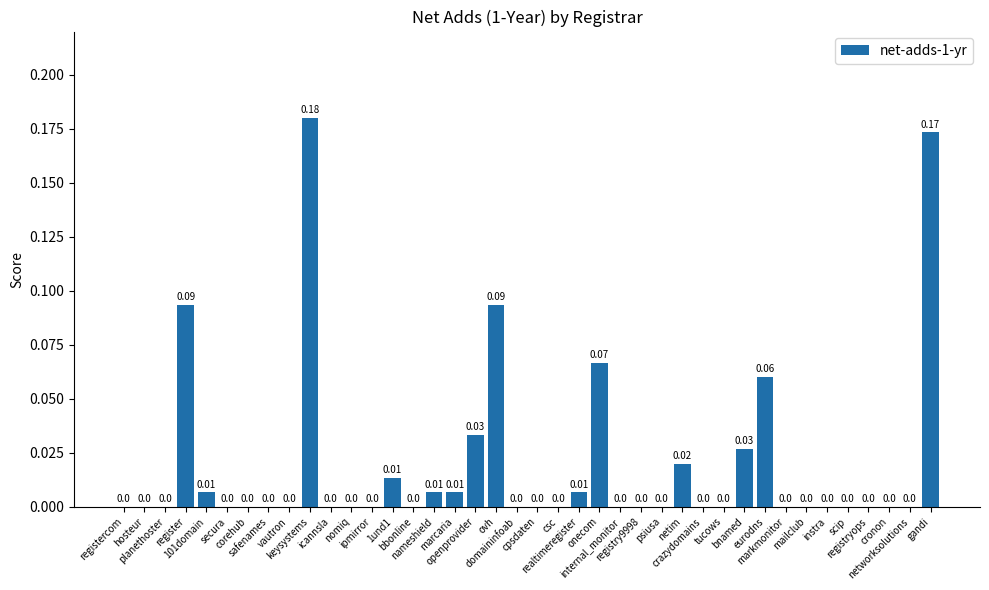

What is the label of the 38th bar from the left?

cronon